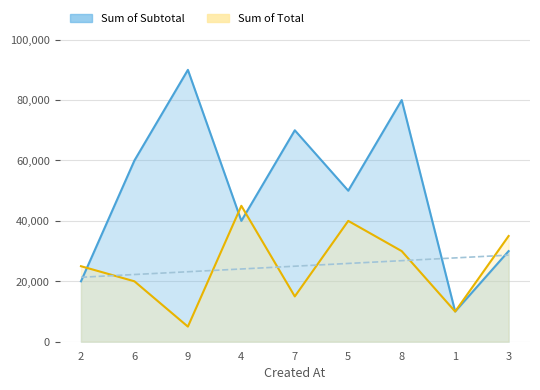

What is the difference between the maximum and second lowest values in the Sum of Total series?

35000